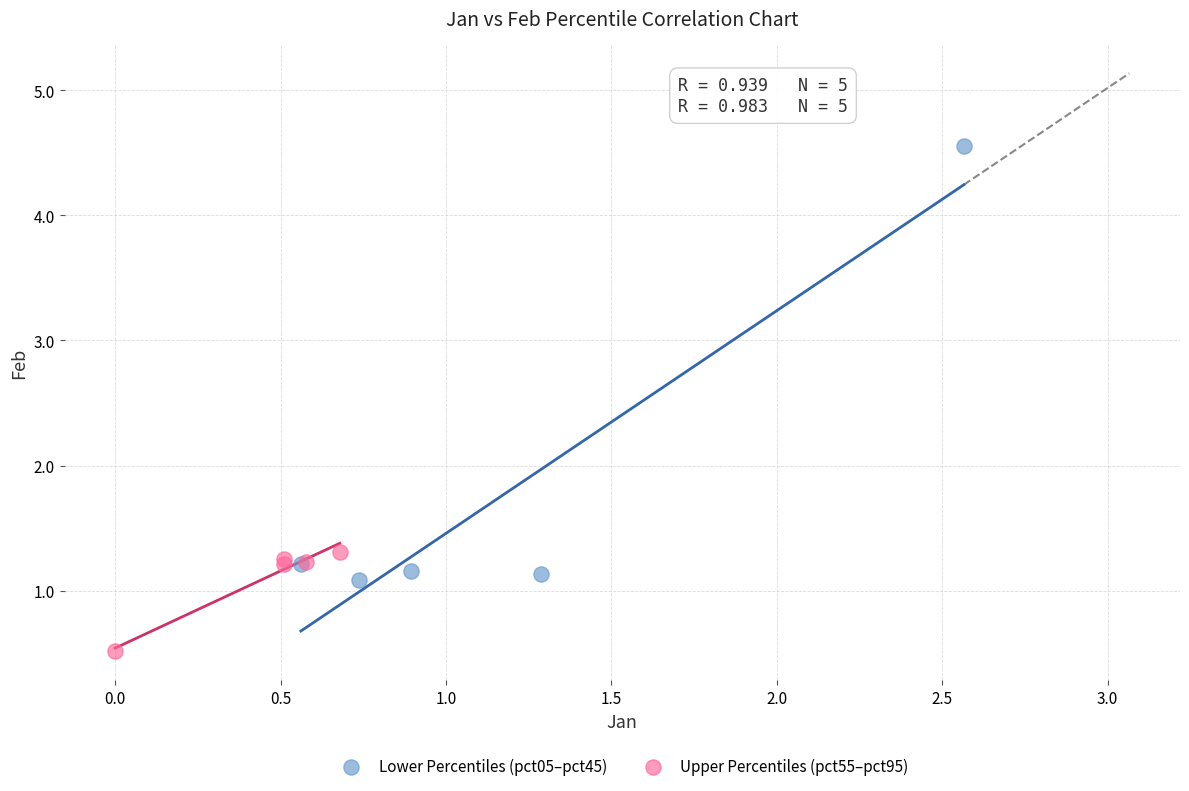

Which series contains the highest Y value?

Lower Percentiles (pct05–pct45)